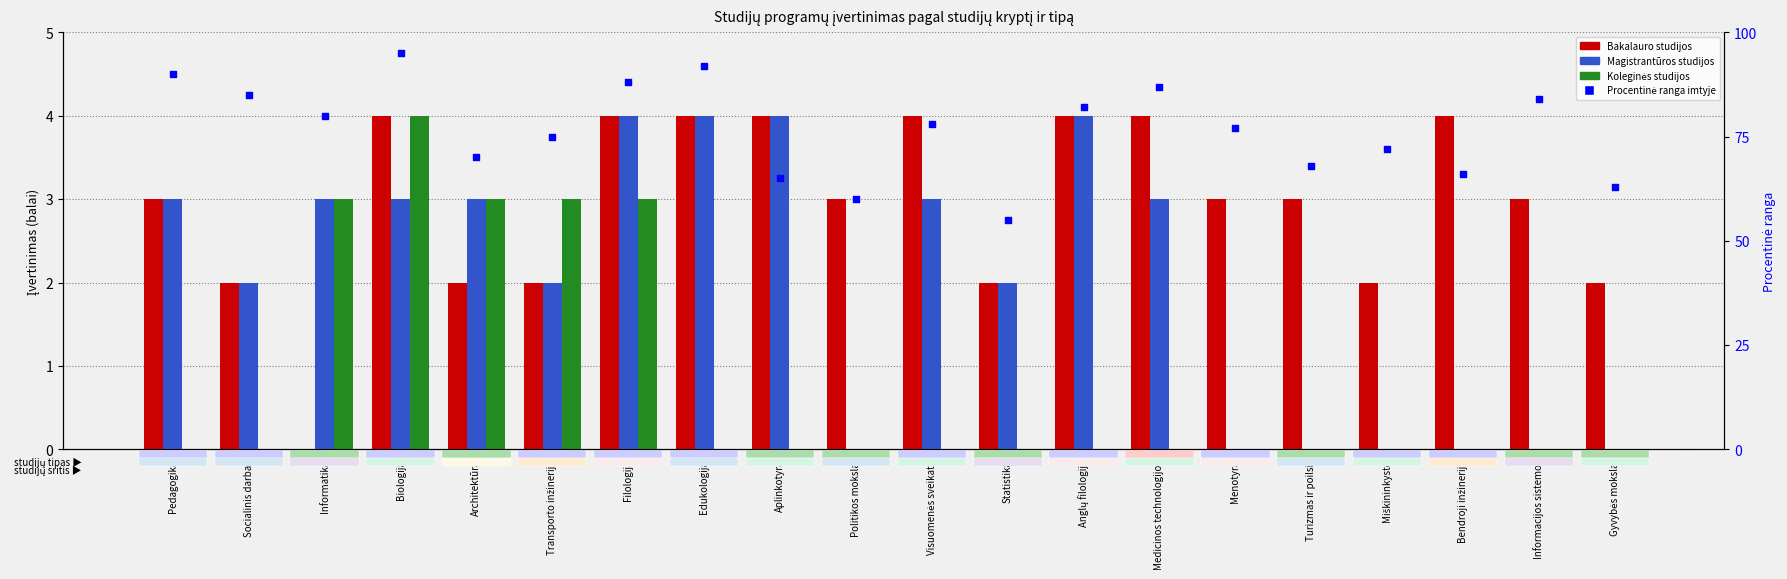

What is the total value across all series at Edukologija?

100